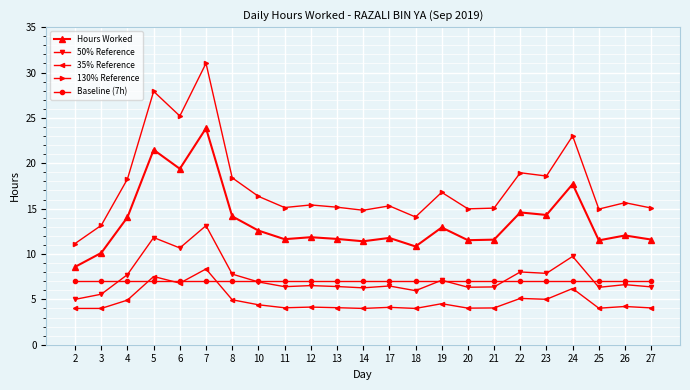

What is the sum of all Baseline (7h) values?

161.0